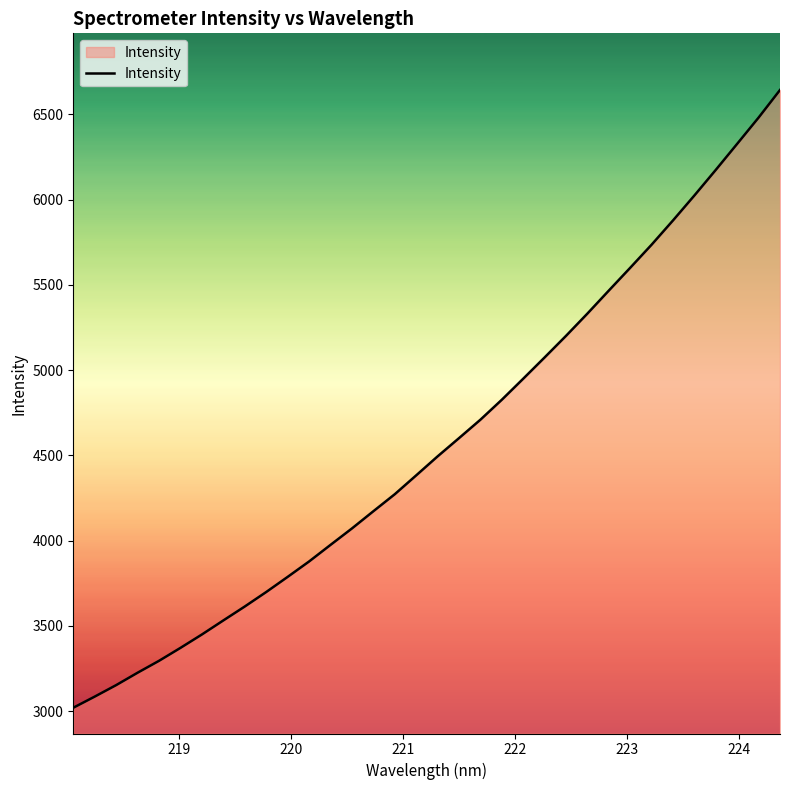

What is the greatest value displayed?

6642.3